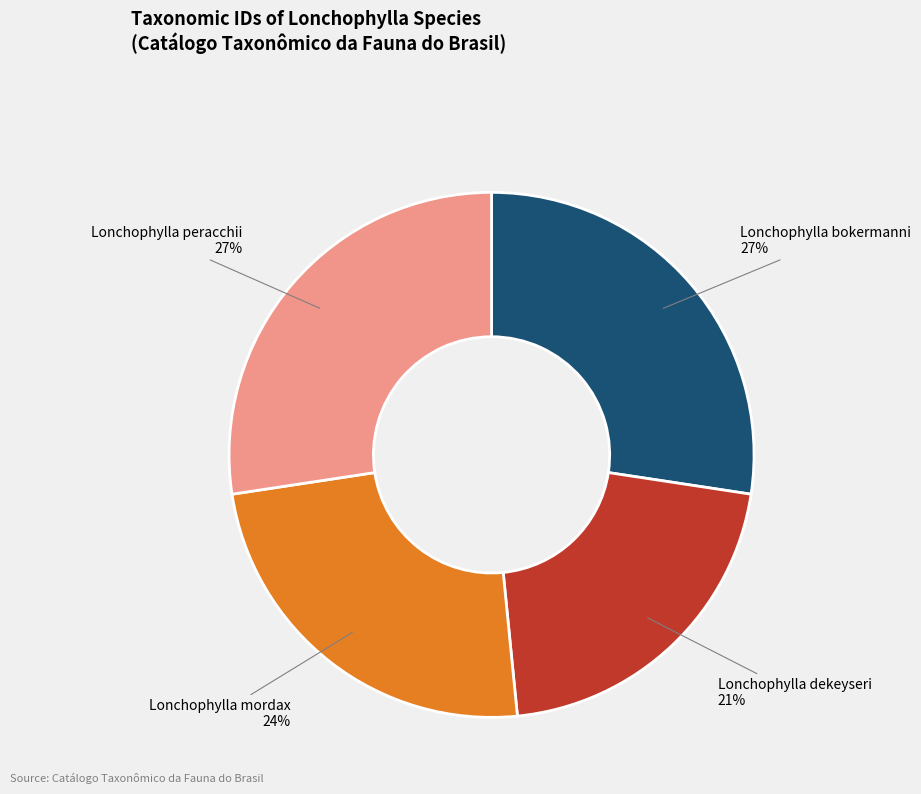

What is the smallest slice in the pie chart?

Lonchophylla dekeyseri